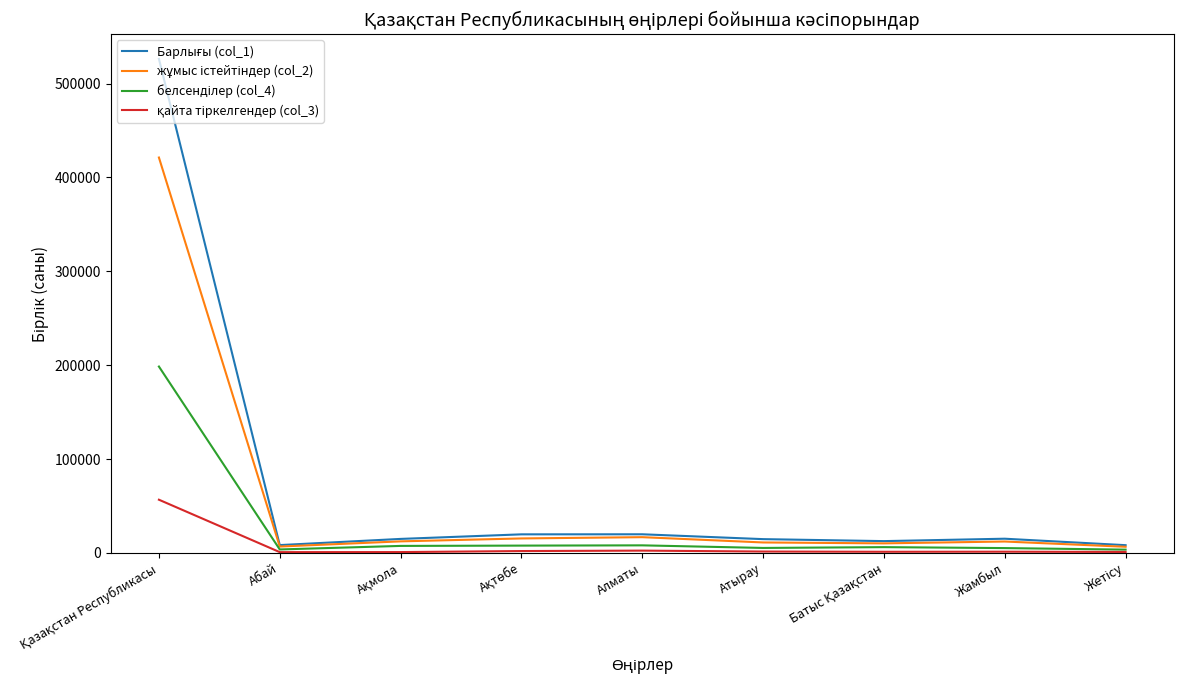

What is the greatest value displayed?

526290